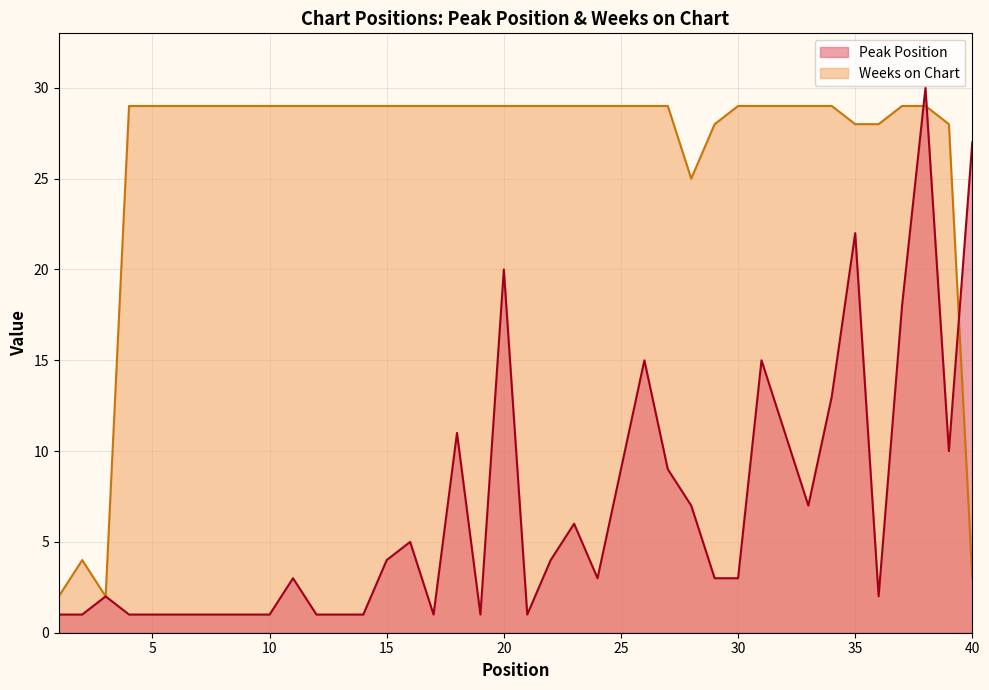

Rank the series by their maximum value, from highest to lowest.

Peak Position, Weeks on Chart